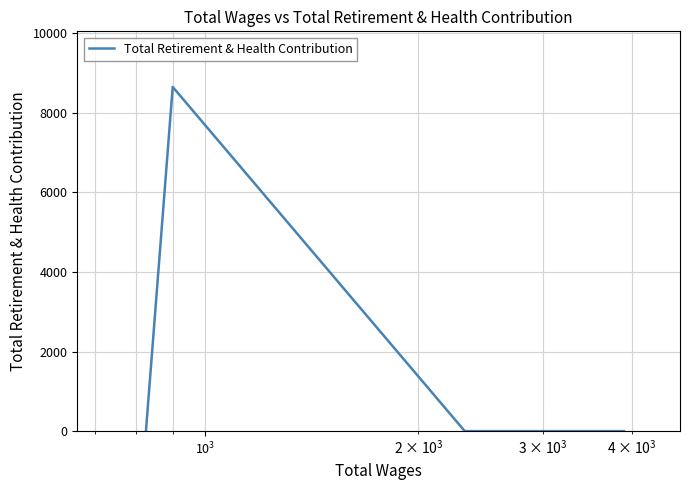

Is this an area chart (filled region under the line)?

No